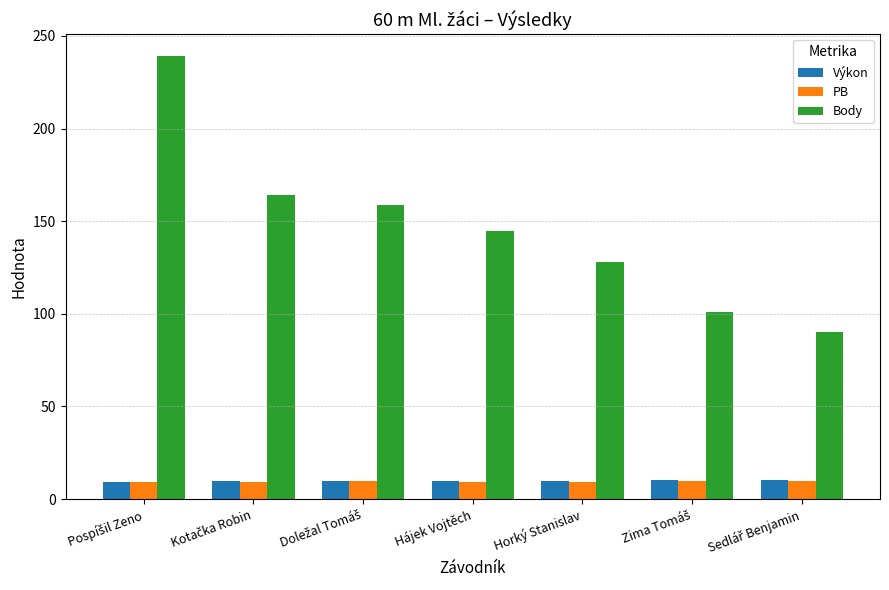

What is the average value of the Výkon series?

9.8